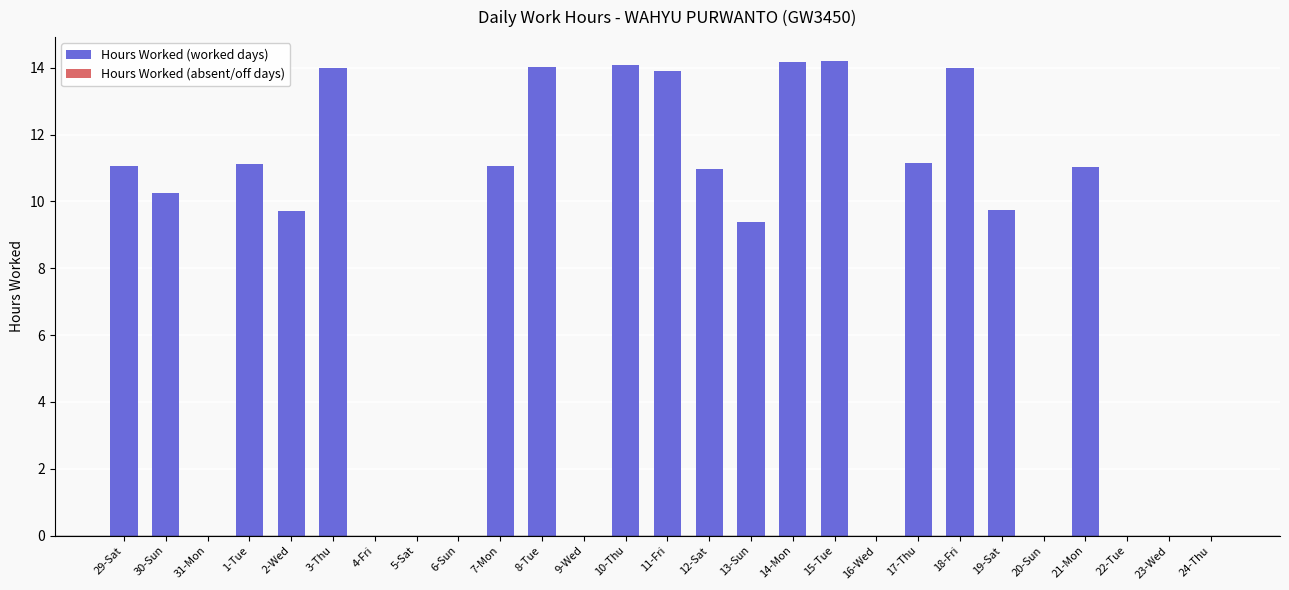

The chart shows a value of 7.2 at 23-Wed. True or false?

False